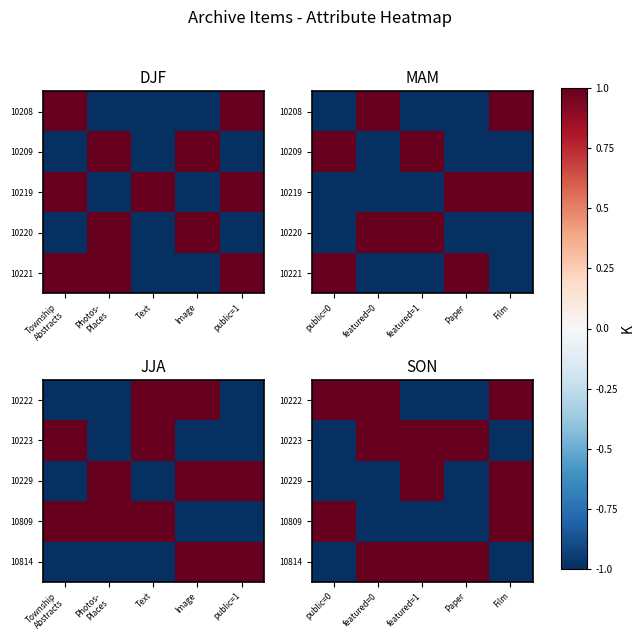

At how many categories does at least one series exceed 0?

5